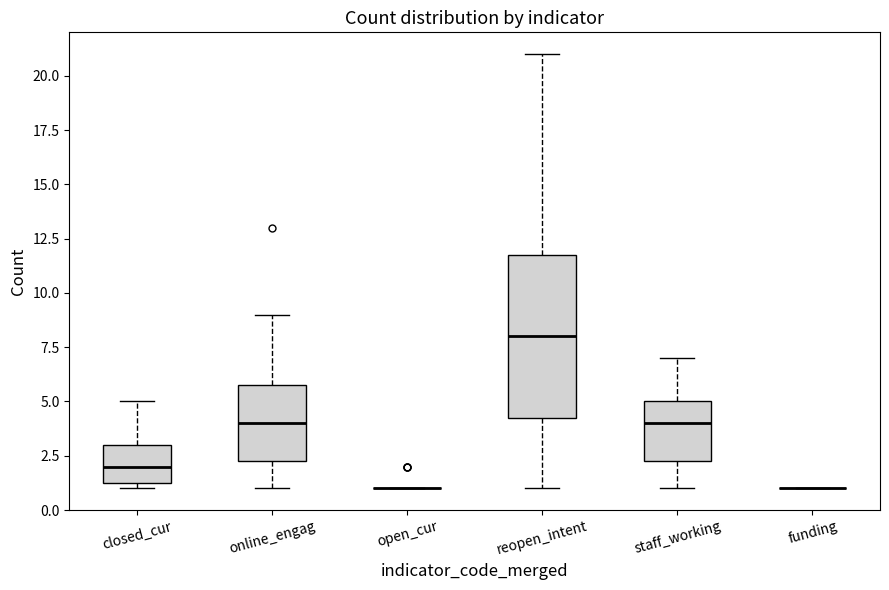

Reading left to right, transcribe this box plot: for each box, give where its median line is, the range the box spans, and where its two whiskers end, as read against the y-axis. The values are not printed on the chart, so give them approximately, as read against the axis.

closed_cur: median 2.0, box 1.5 to 3.0, whiskers 1.0 to 5.0
online_engag: median 4.0, box 2.5 to 6.0, whiskers 1.0 to 9.0
open_cur: box collapsed to a line at 1.0, whiskers 1.0 to 1.0
reopen_intent: median 8.0, box 4.5 to 12.0, whiskers 1.0 to 21.0
staff_working: median 4.0, box 2.5 to 5.0, whiskers 1.0 to 7.0
funding: box collapsed to a line at 1.0, whiskers 1.0 to 1.0